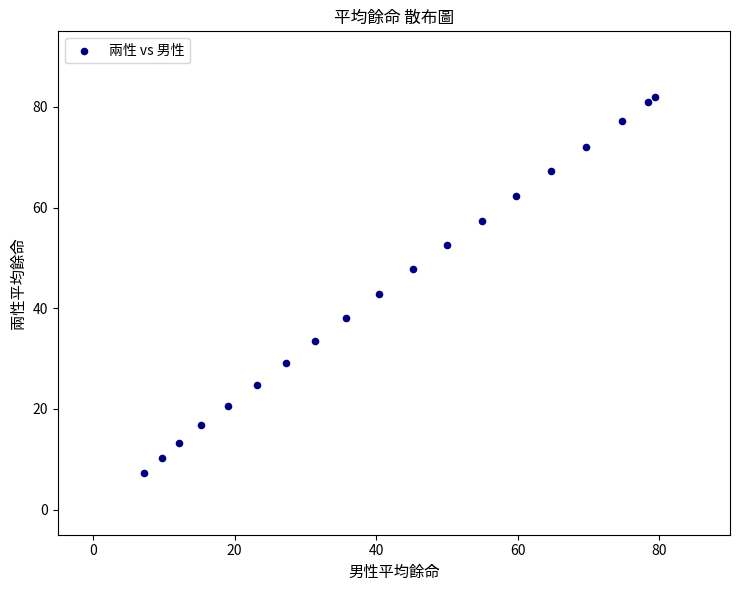

What Y value in the scatter plot is closest to 44?

42.8